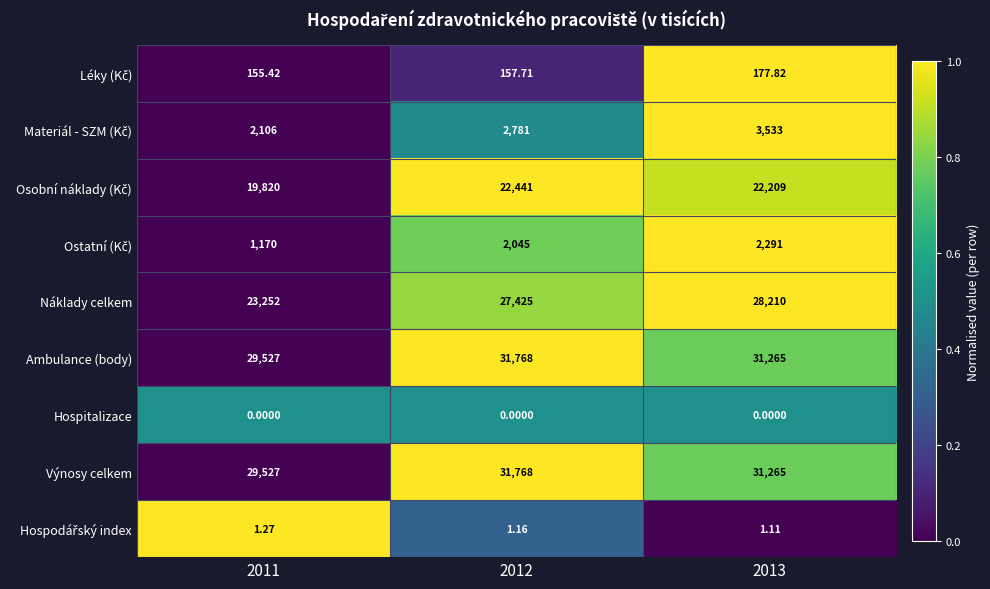

Which series has the widest spread of values?

Náklady celkem